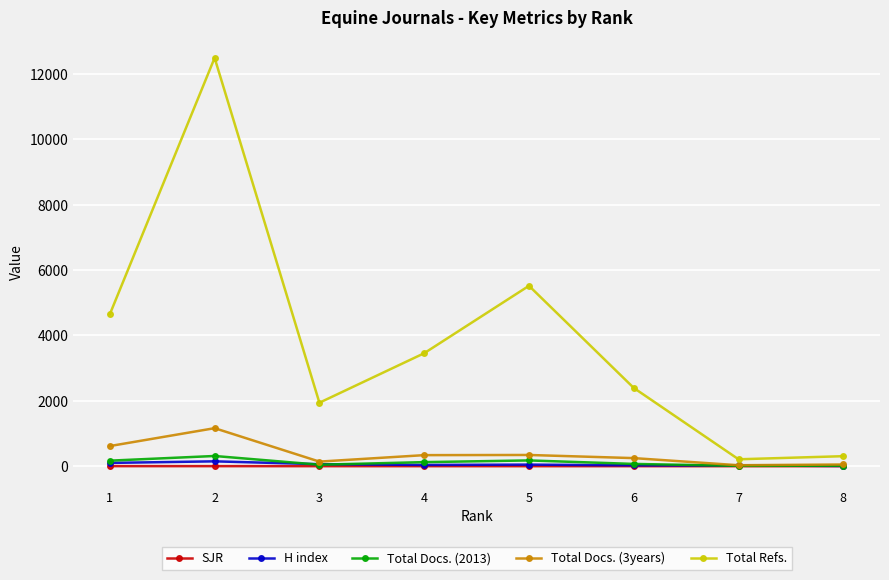

Is the value of SJR at 3 greater than the value of Total Refs. at 5?

No